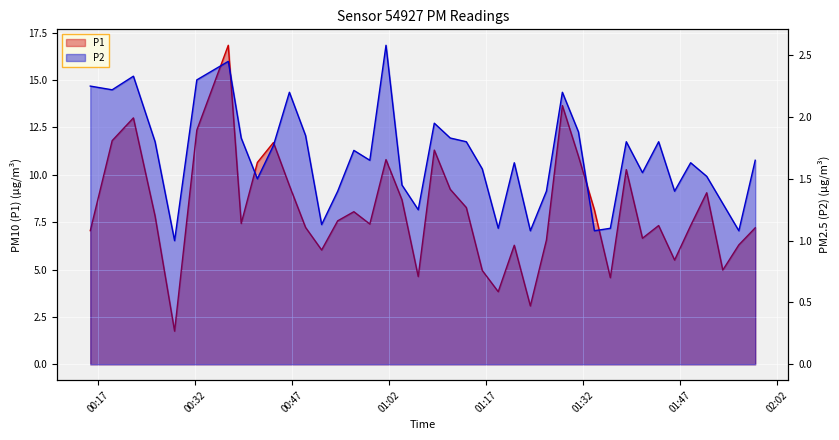

Rank the series by their average value, from highest to lowest.

P1, P2